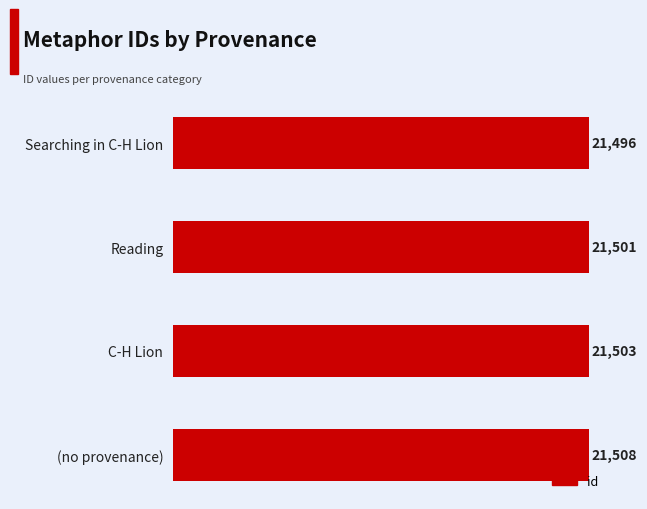

How many data points are less than 21503?

2